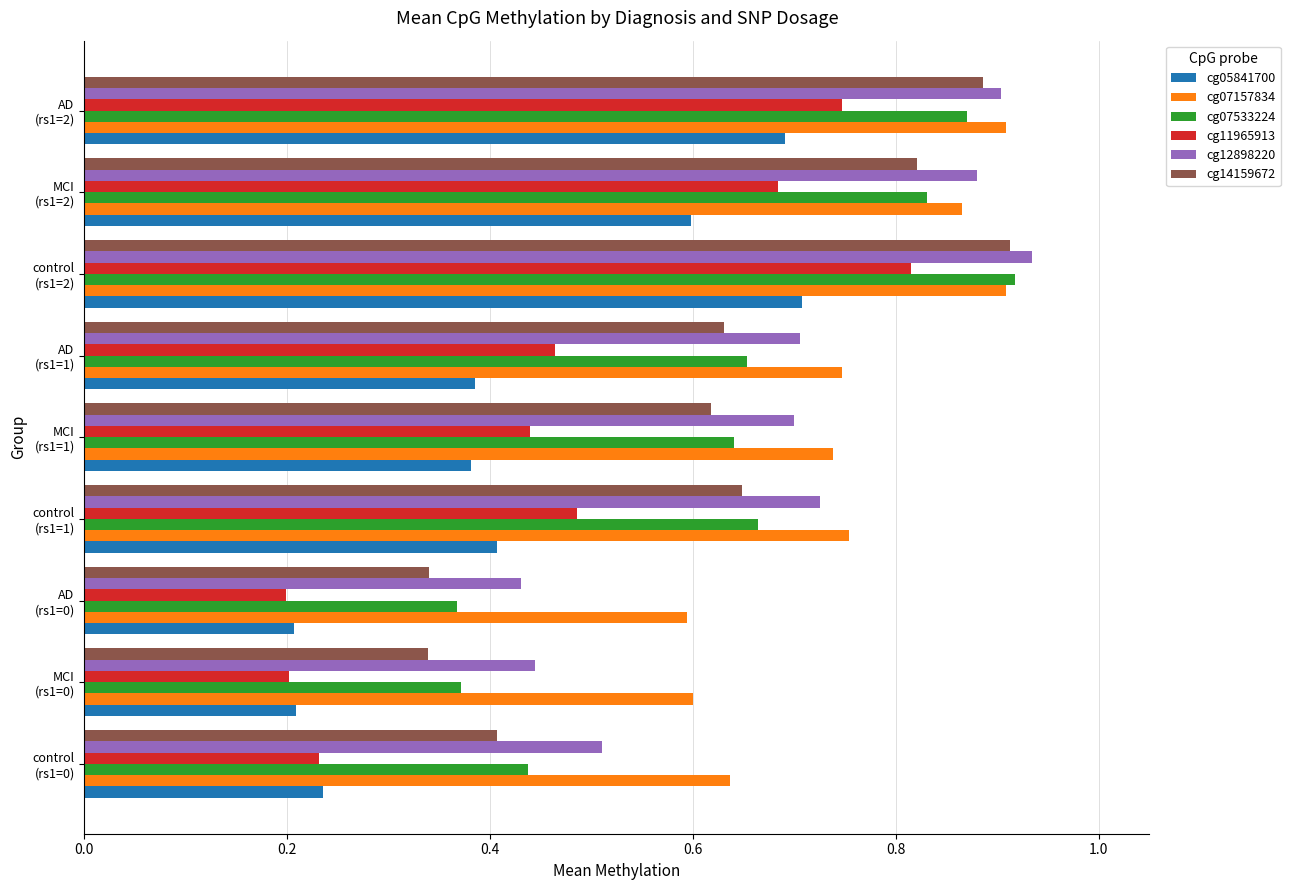

At which category does the chart reach its peak across all series?

control
(rs1=2)